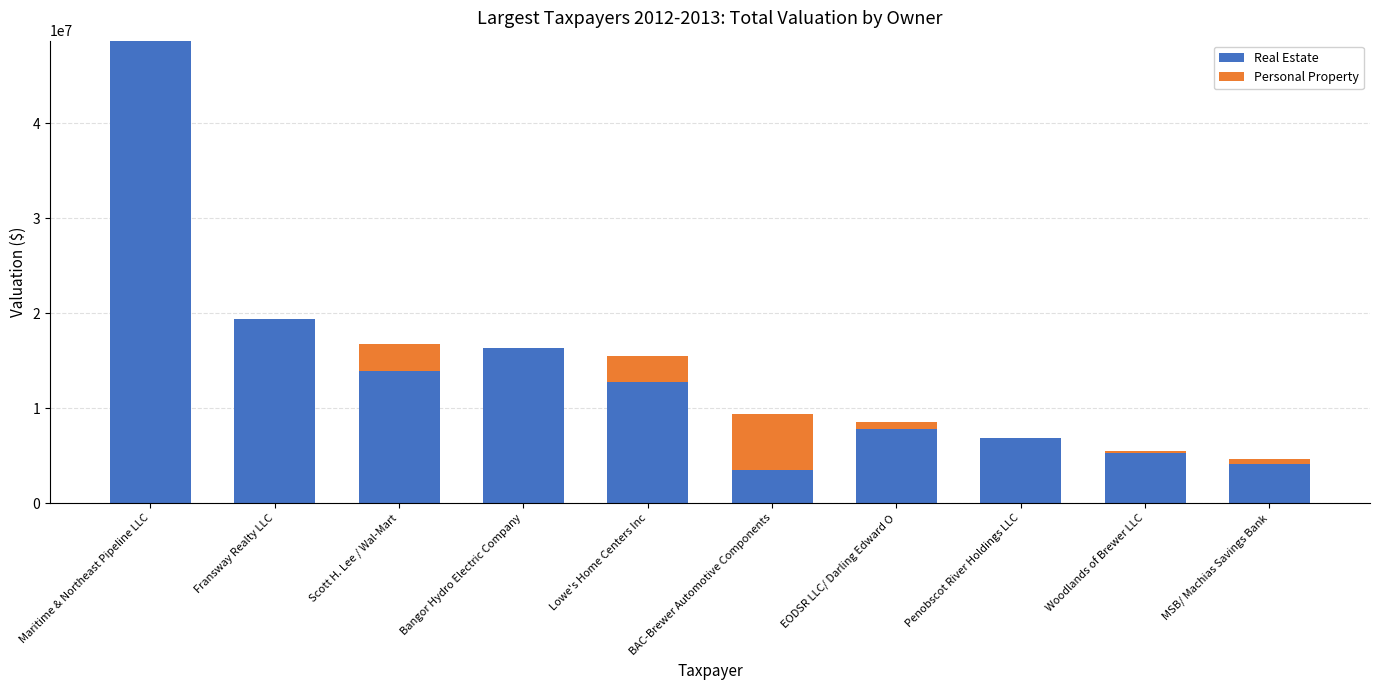

Is it true that Real Estate equals 21131185 at Scott H. Lee / Wal-Mart?

False